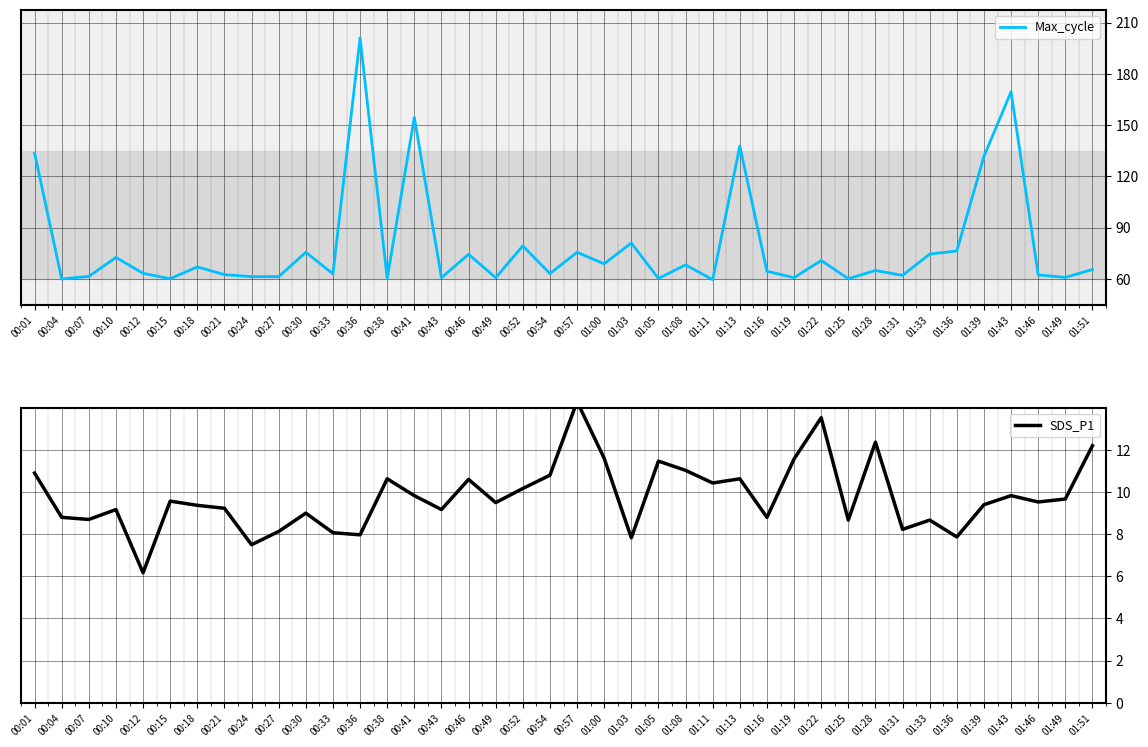

What is the sum of all Max_cycle values?

813145.0